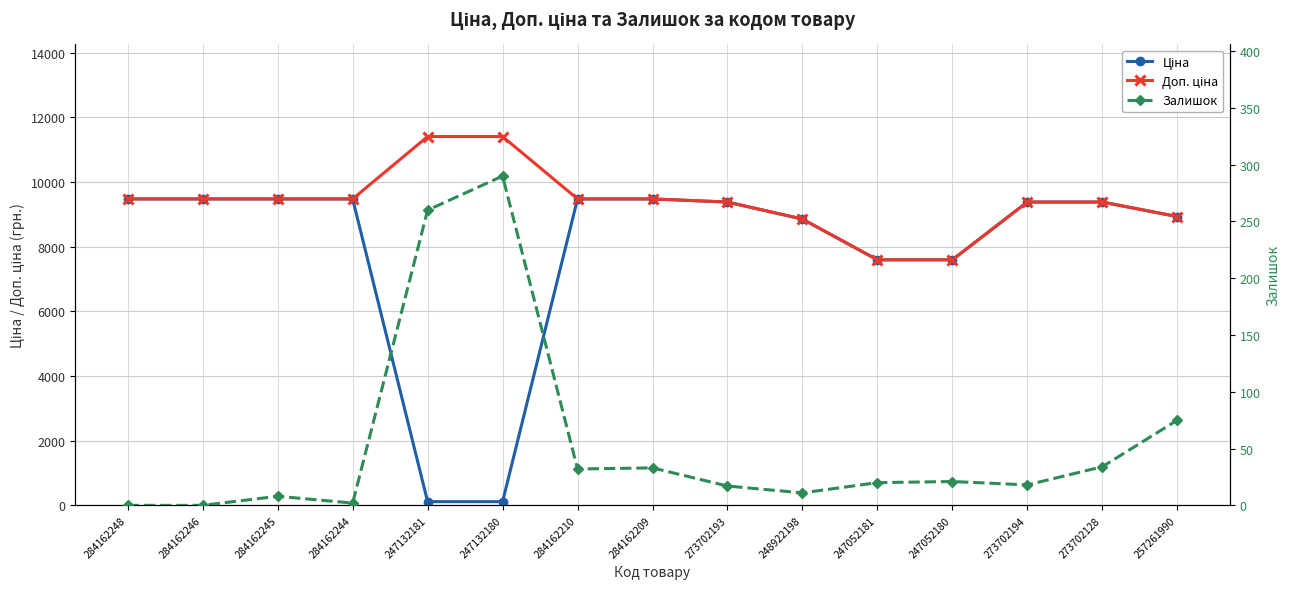

What position from the right is 284162246?

14